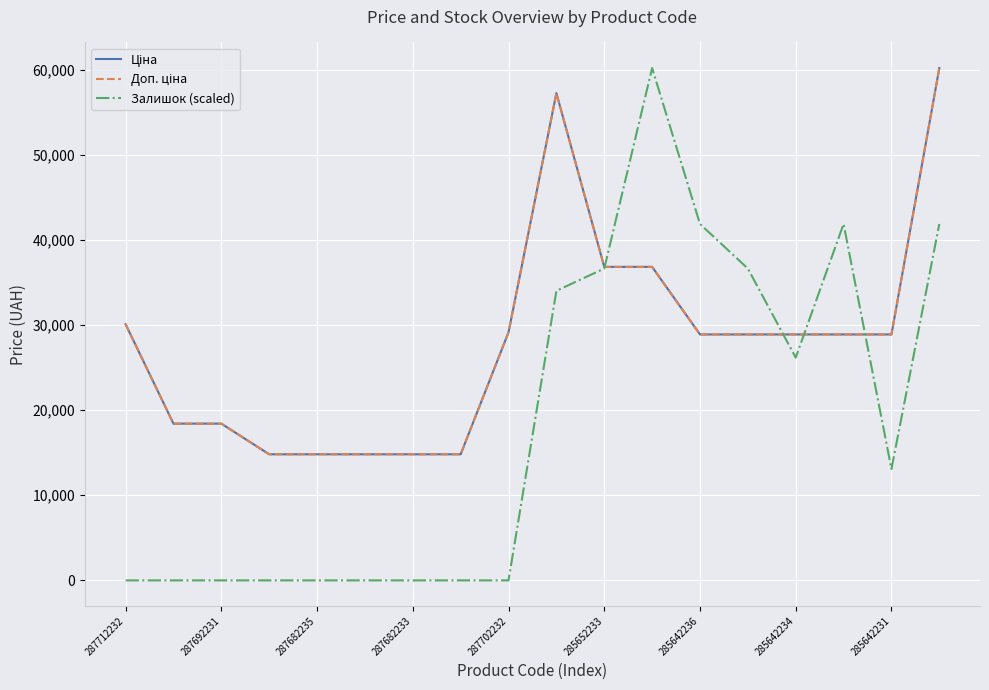

Does the chart display data point markers on the line(s)?

No